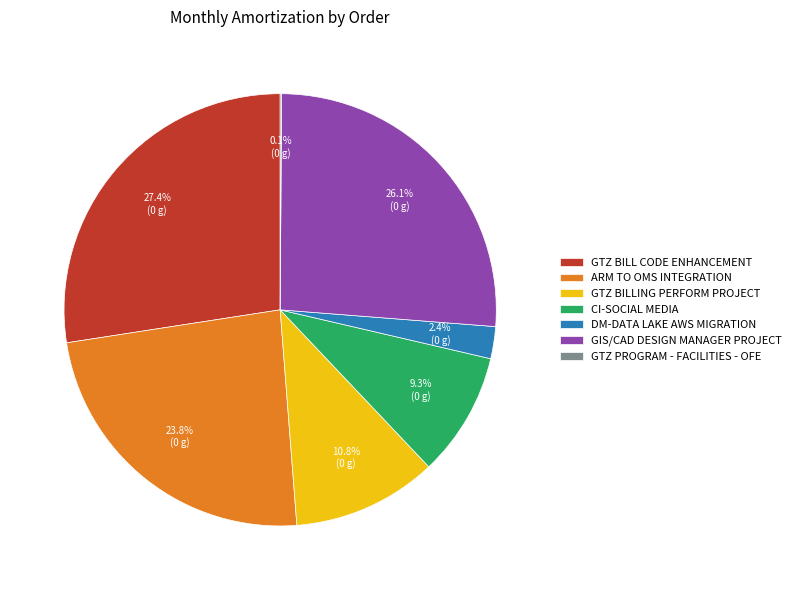

To the nearest percent, what is the difference between the largest and smallest slice percentages?

27%